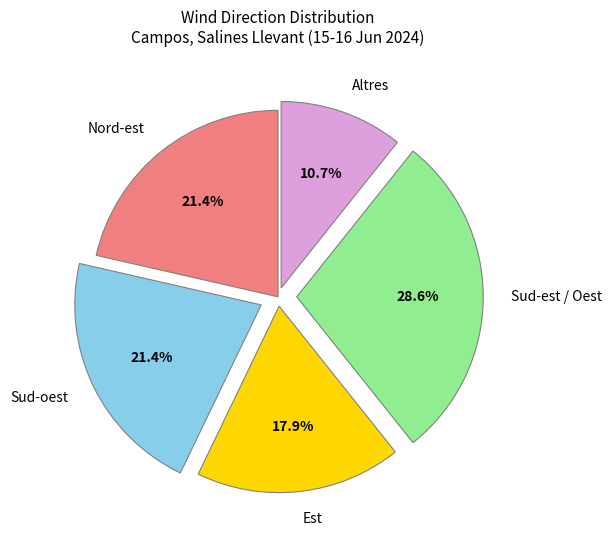

Combined, do Est and Altres account for over 50%?

No